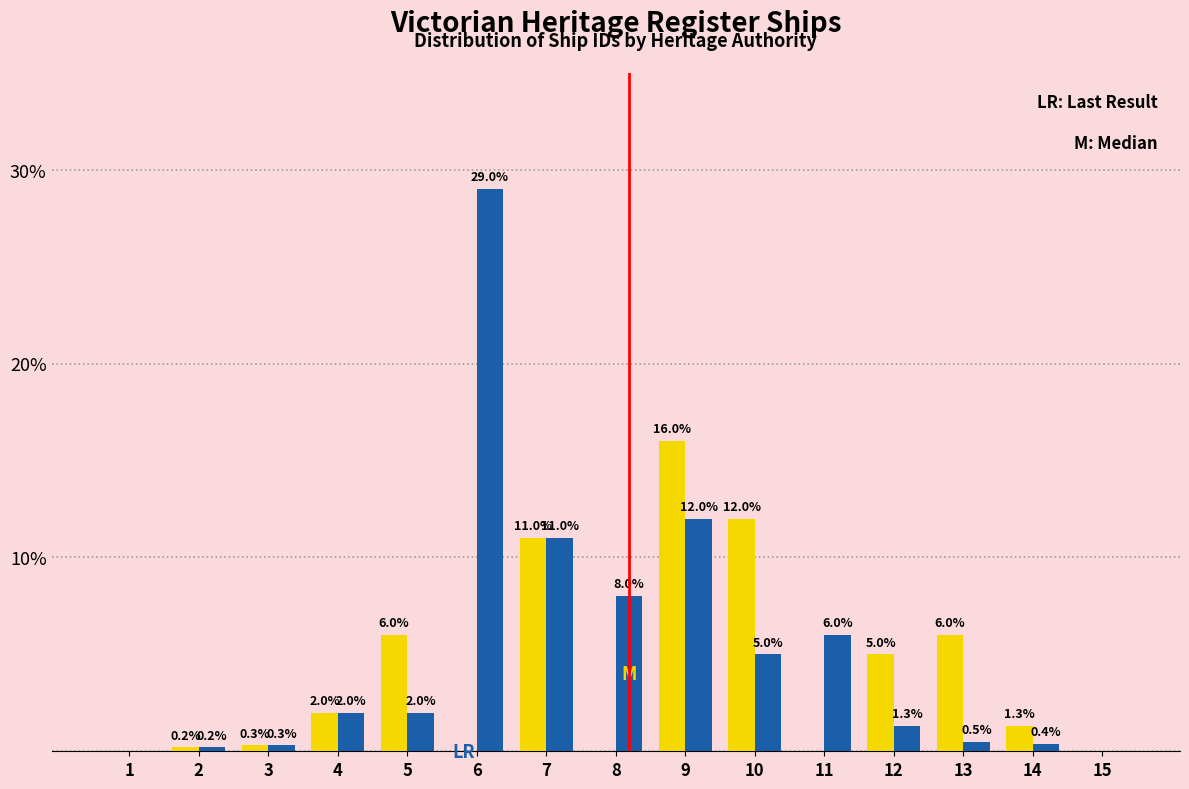

At which category is the sum across all series the highest?

6